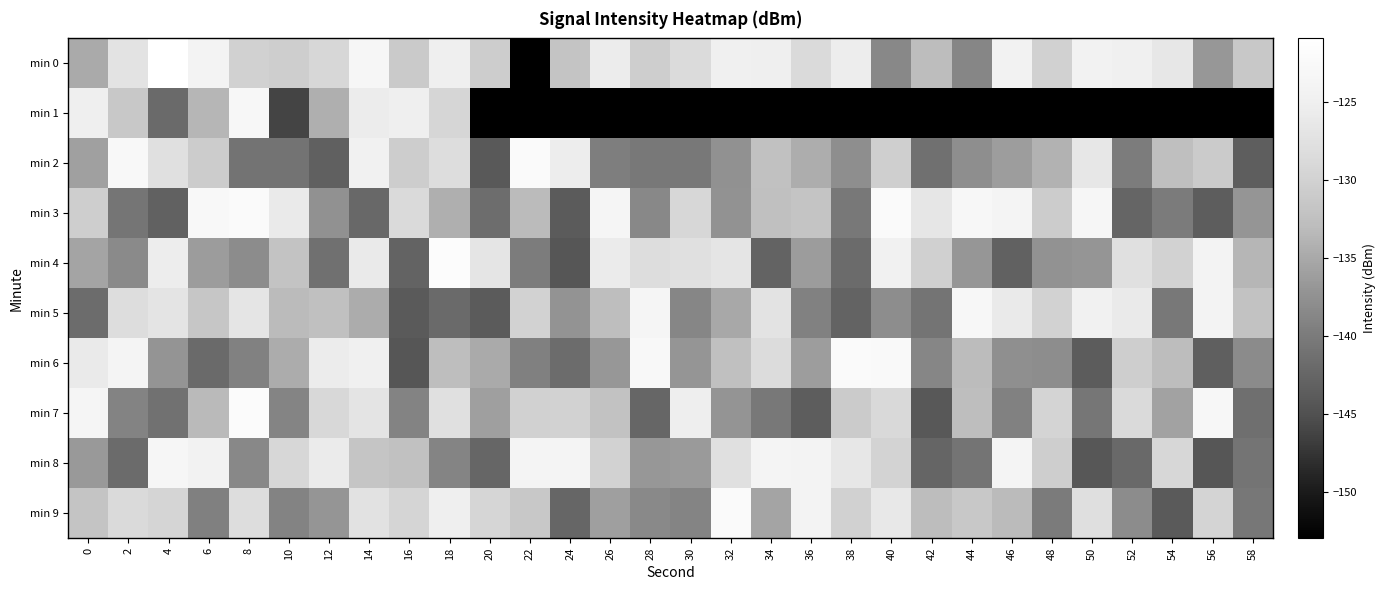

At which category is the sum across all series the highest?

14